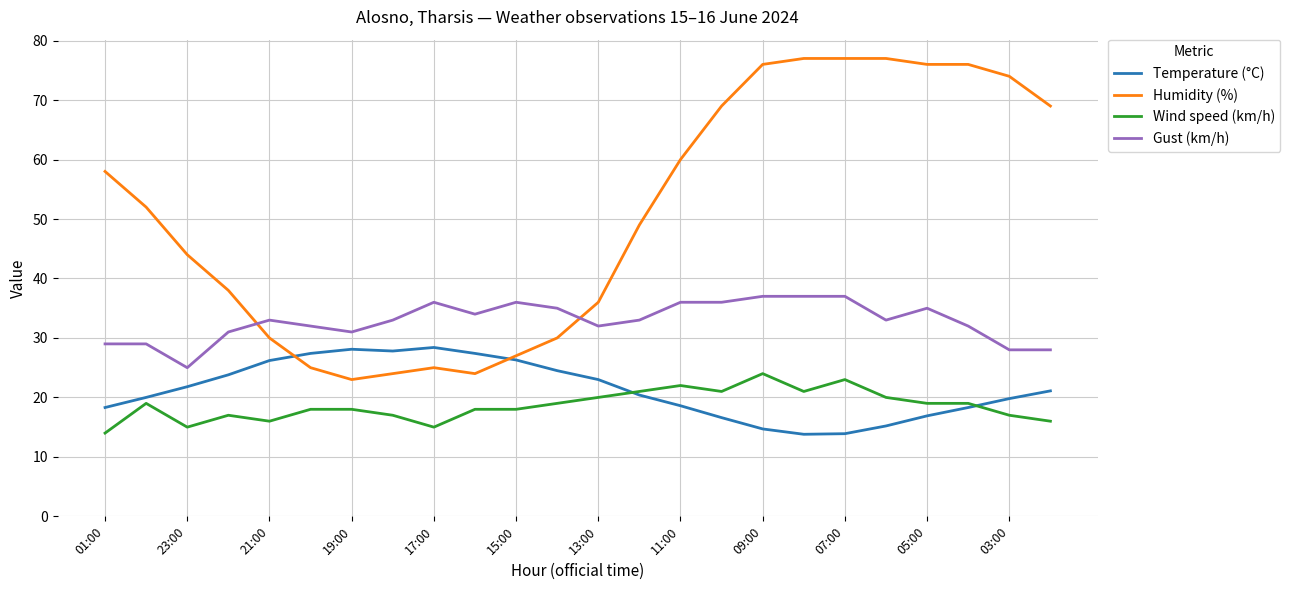

List the series in order of their peak value, lowest first.

Wind speed (km/h), Temperature (°C), Gust (km/h), Humidity (%)